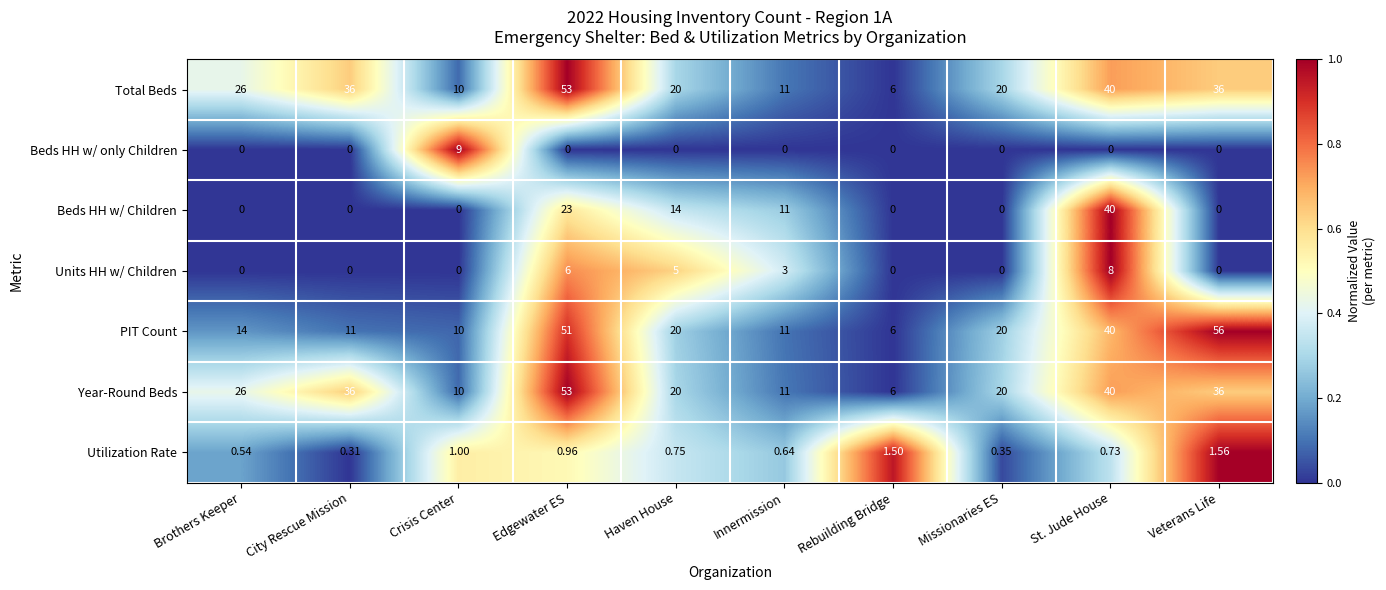

Which category has the highest value in the Total Beds series?

Edgewater ES